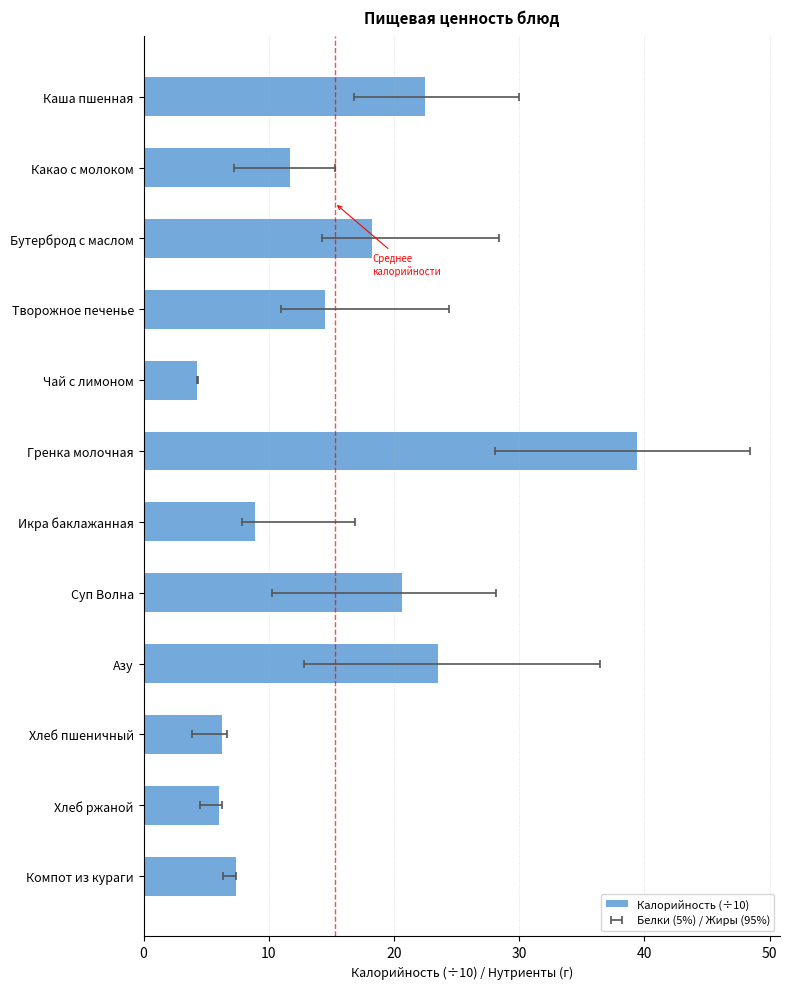

Reading left to right, transcribe all the data shown in this chart.

22.5	11.7	18.2	14.5	4.3	39.4	8.9	20.6	23.5	6.2	6.0	7.4